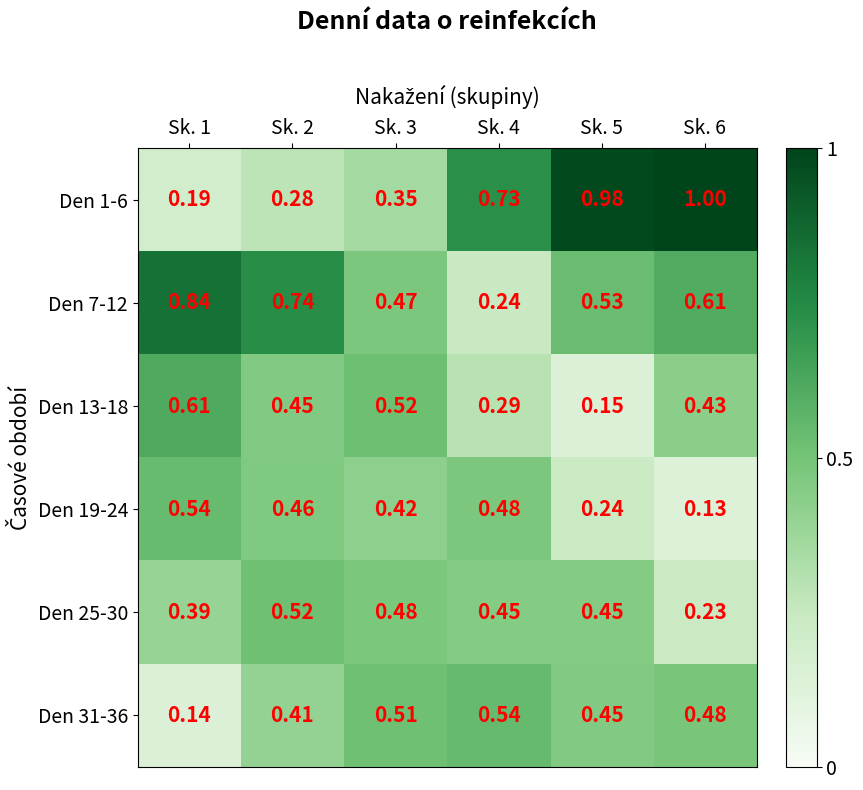

What is the total value across all series at Sk. 6?

2.9